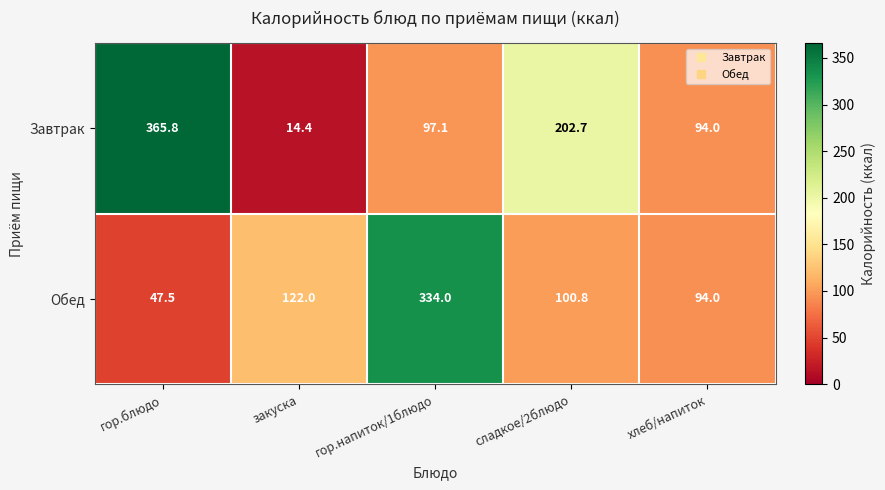

Reading left to right, what are all the values shown in this chart?

Завтрак: 365.8	14.4	97.1	202.7	94.0
Обед: 47.5	122.0	334.0	100.8	94.0